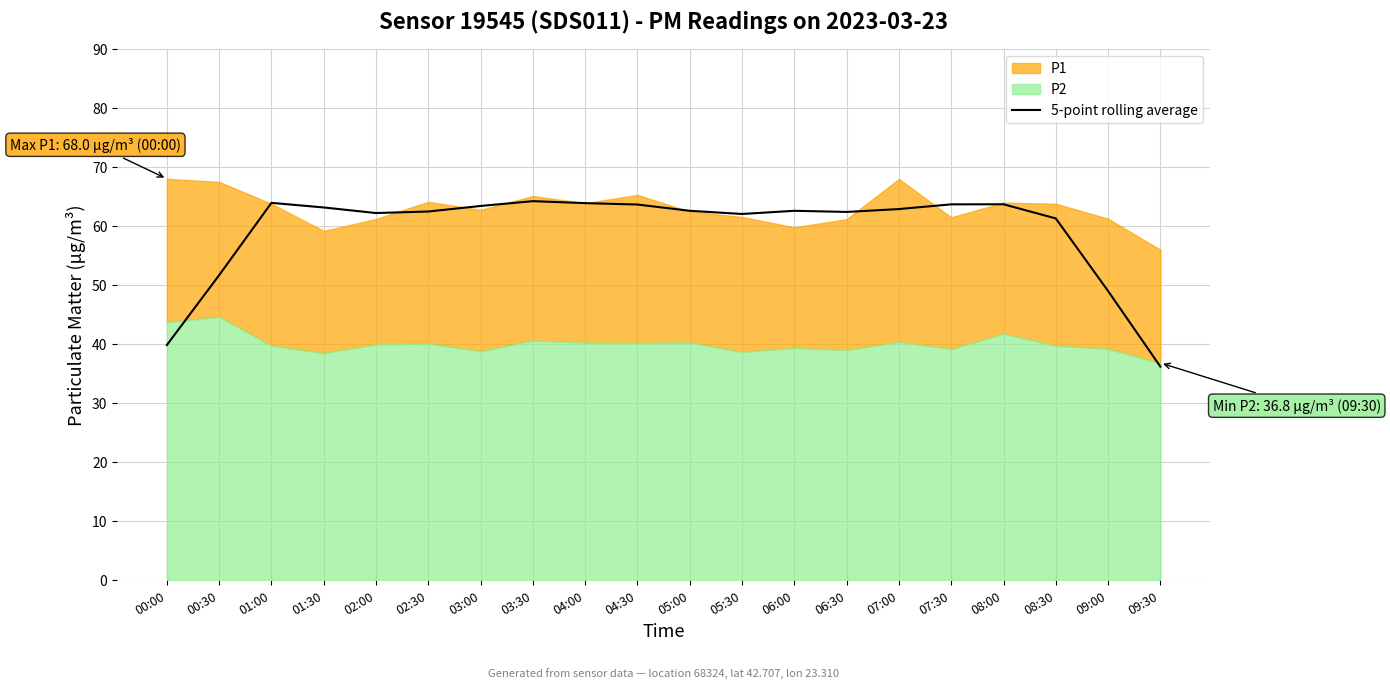

What is the approximate value at 08:30?

61.3